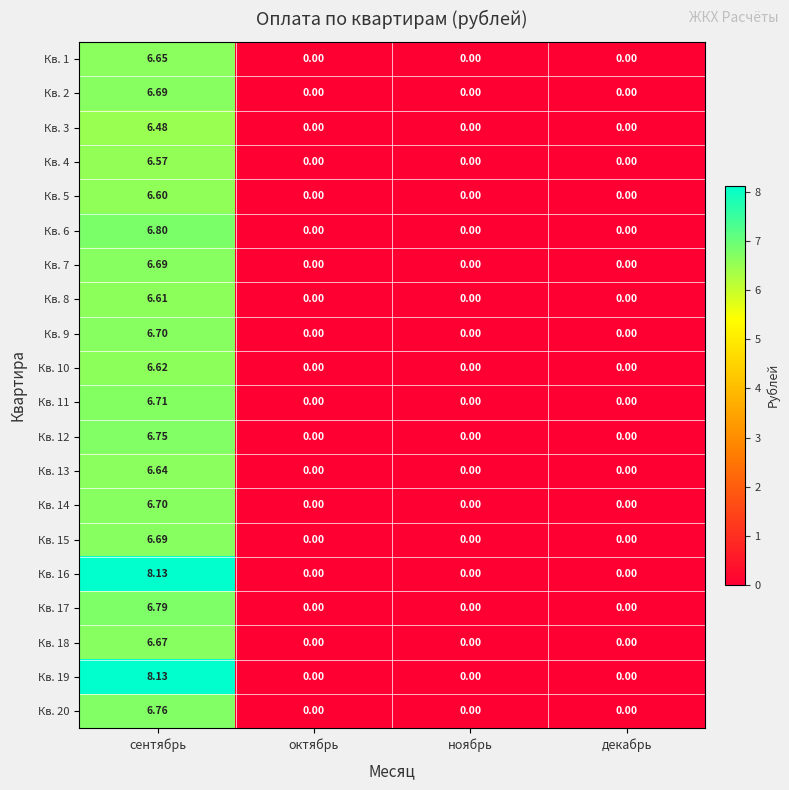

Which category has the highest value in the Кв. 18 series?

сентябрь